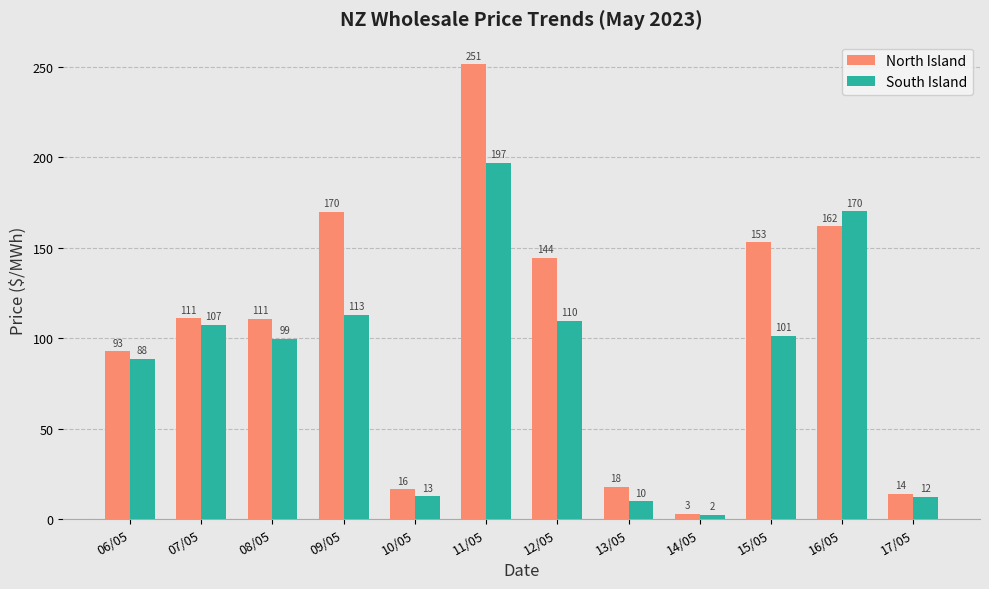

What is the difference between the highest and lowest values at 12/05?

34.9